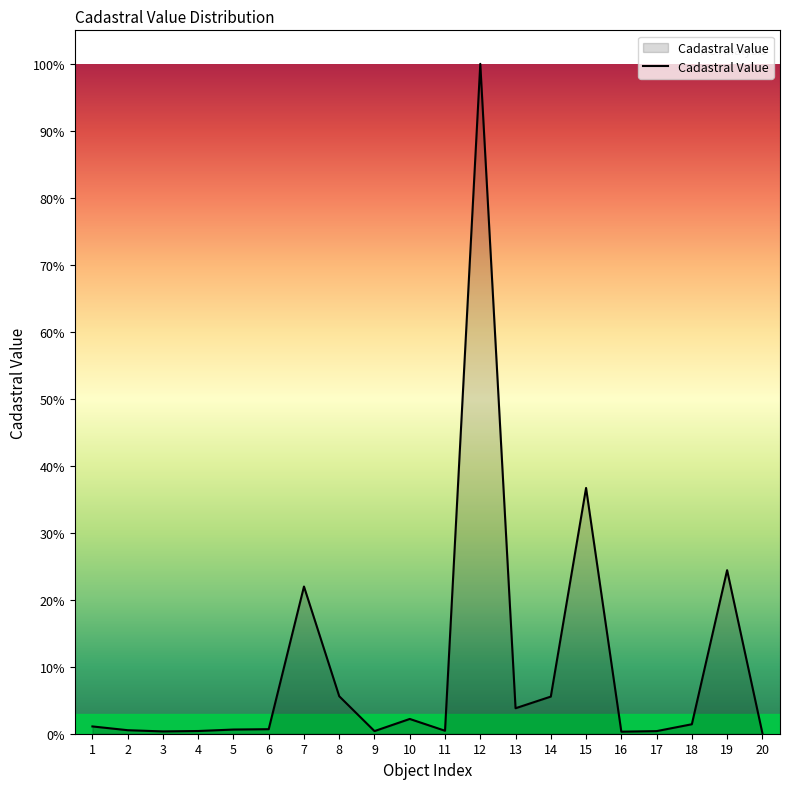

True or false: the data has more than 0 interior local peaks.

True